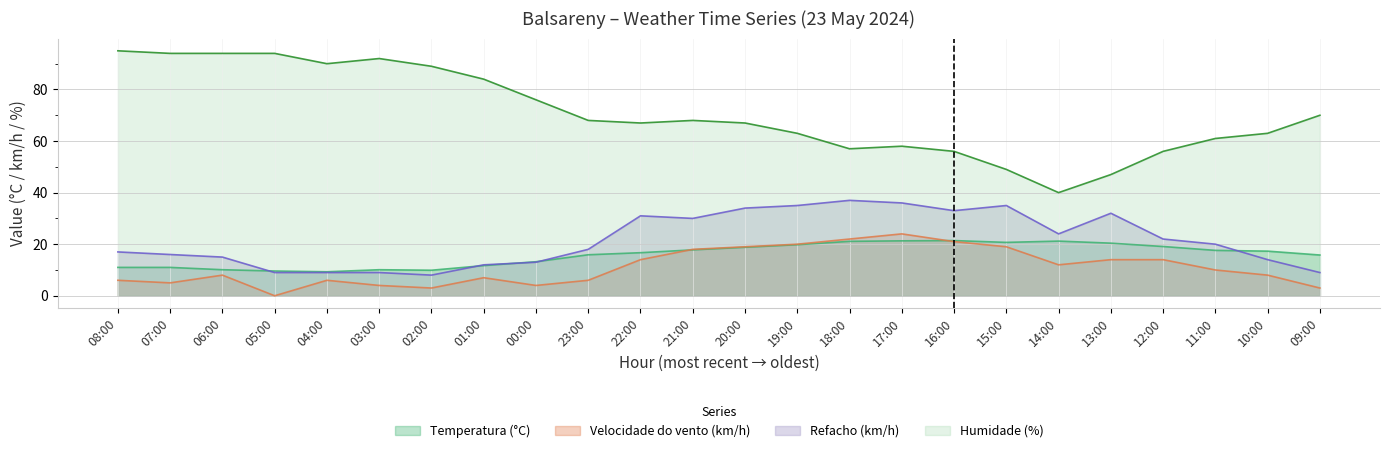

Between 14:00 and 05:00, which is larger?

14:00